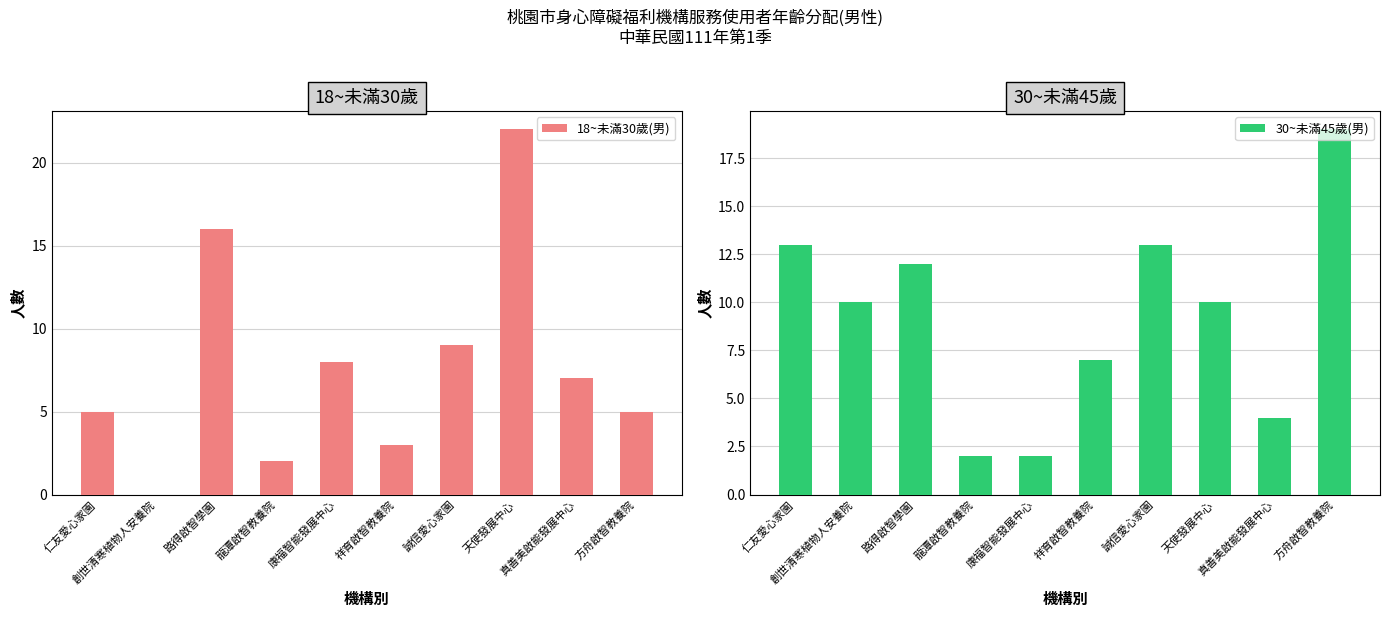

What is the difference between the maximum and second lowest values in the 30~未滿45歲(男) series?

17